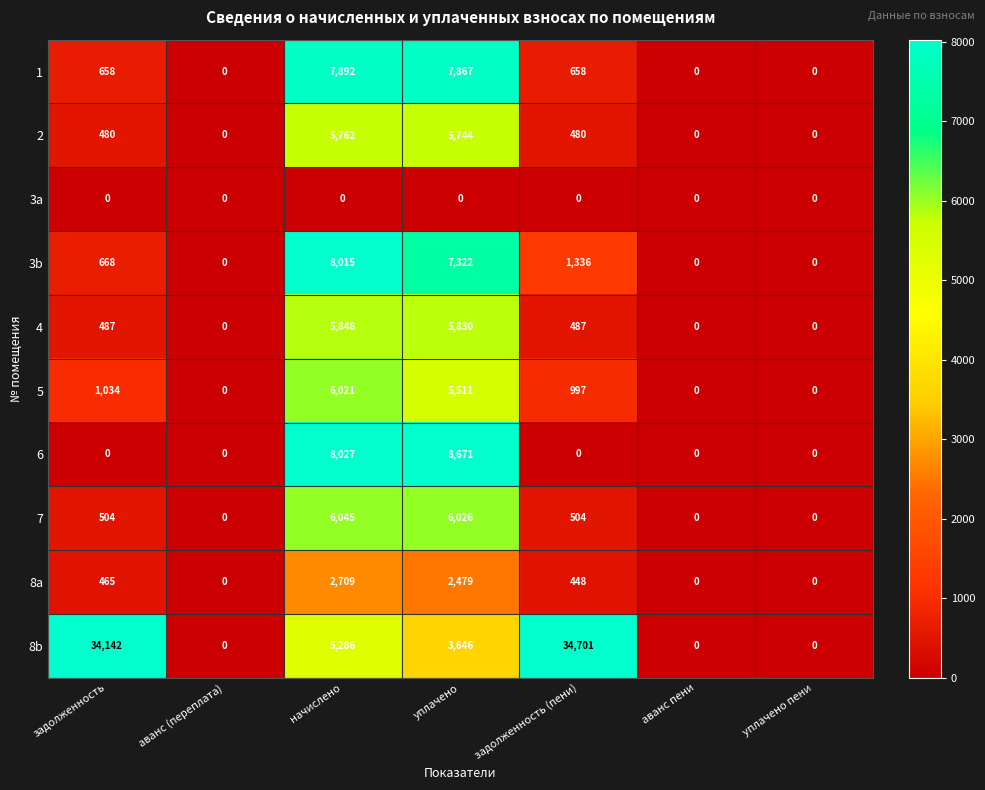

The value of 7 at уплачено пени is 0. True or false?

True